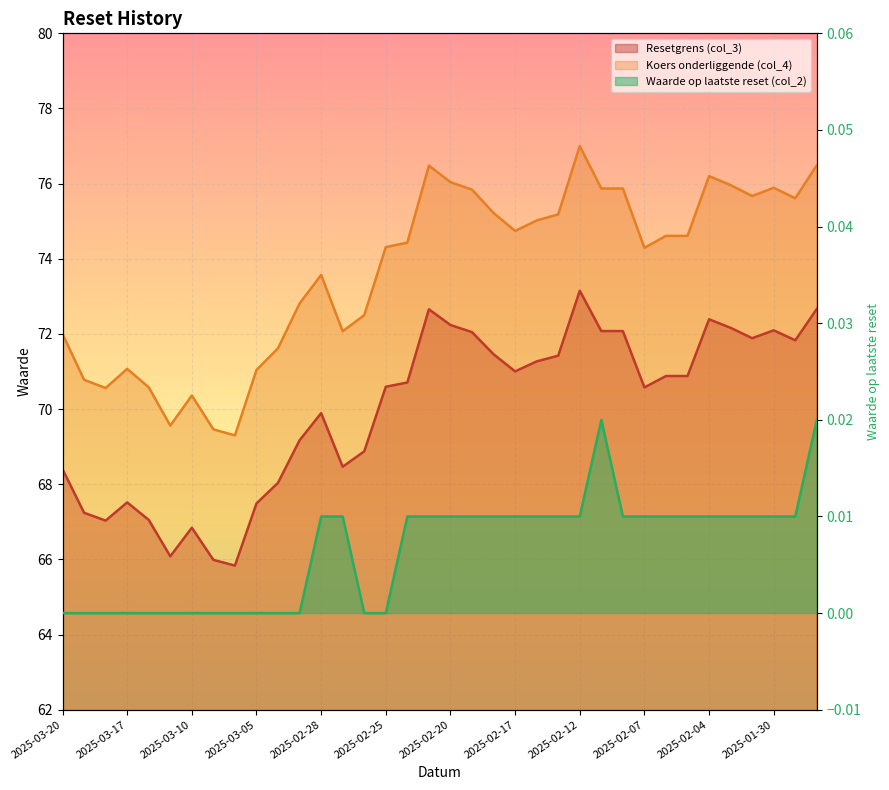

Rank the categories by Waarde op laatste reset (col_2) value from highest to lowest.

2025-02-11, 2025-01-28, 2025-02-28, 2025-02-27, 2025-02-24, 2025-02-21, 2025-02-20, 2025-02-19, 2025-02-18, 2025-02-17, 2025-02-14, 2025-02-13, 2025-02-12, 2025-02-10, 2025-02-07, 2025-02-06, 2025-02-05, 2025-02-04, 2025-02-03, 2025-01-31, 2025-01-30, 2025-01-29, 2025-03-20, 2025-03-19, 2025-03-18, 2025-03-17, 2025-03-14, 2025-03-11, 2025-03-10, 2025-03-07, 2025-03-06, 2025-03-05, 2025-03-04, 2025-03-03, 2025-02-26, 2025-02-25